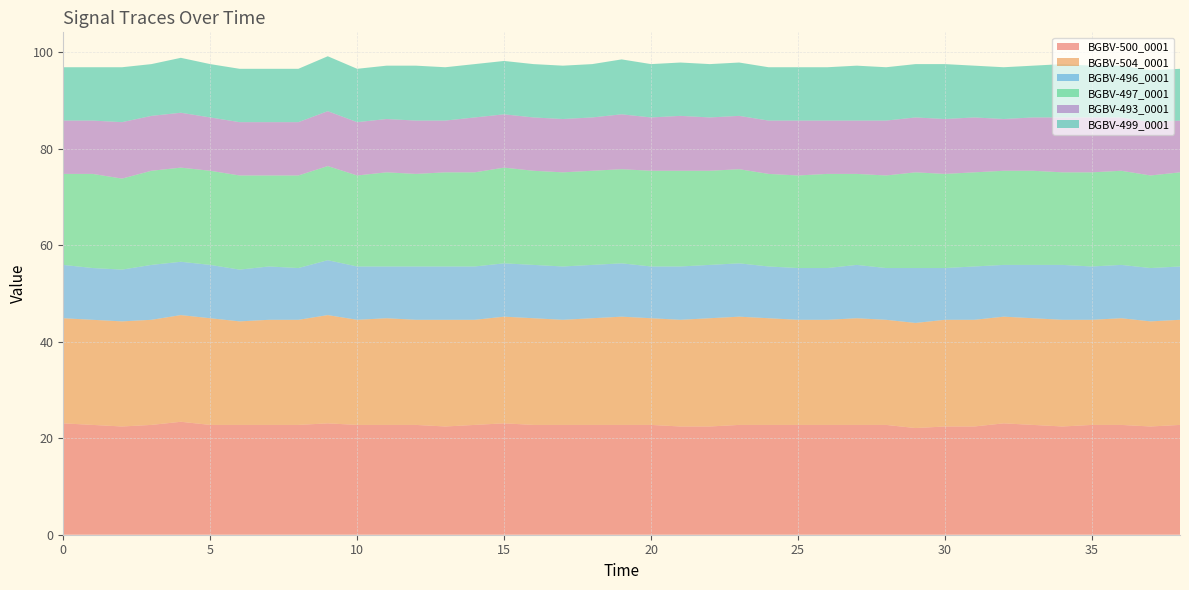

Reading left to right, transcribe all the data shown in this chart.

BGBV-500_0001: 23.1	22.7	22.4	22.7	23.4	22.7	22.7	22.7	22.7	23.1	22.7	22.7	22.7	22.4	22.7	23.1	22.7	22.7	22.7	22.7	22.7	22.4	22.4	22.7	22.7	22.7	22.7	22.7	22.7	22.1	22.4	22.4	23.1	22.7	22.4	22.7	22.7	22.4	22.7
BGBV-504_0001: 21.8	21.8	21.8	21.8	22.1	22.1	21.4	21.8	21.8	22.4	21.8	22.1	21.8	22.1	21.8	22.1	22.1	21.8	22.1	22.4	22.1	22.1	22.4	22.4	22.1	21.8	21.8	22.1	21.8	21.8	22.1	22.1	22.1	22.1	22.1	21.8	22.1	21.8	21.8
BGBV-496_0001: 11.0	10.7	10.7	11.4	11.0	11.0	10.7	11.0	10.7	11.4	11.0	10.7	11.0	11.0	11.0	11.0	11.0	11.0	11.0	11.0	10.7	11.0	11.0	11.0	10.7	10.7	10.7	11.0	10.7	11.4	10.7	11.0	10.7	11.0	11.4	11.0	11.0	11.0	11.0
BGBV-497_0001: 18.8	19.5	18.8	19.5	19.5	19.5	19.5	18.8	19.2	19.5	18.8	19.5	19.2	19.5	19.5	19.8	19.5	19.5	19.5	19.5	19.8	19.8	19.5	19.5	19.2	19.2	19.5	18.8	19.2	19.8	19.5	19.5	19.5	19.5	19.2	19.5	19.5	19.2	19.5
BGBV-493_0001: 11.0	11.0	11.7	11.4	11.4	11.0	11.0	11.0	11.0	11.4	11.0	11.0	11.0	10.7	11.4	11.0	11.0	11.0	11.0	11.4	11.0	11.4	11.0	11.0	11.0	11.4	11.0	11.0	11.4	11.4	11.4	11.4	10.7	11.0	11.4	11.4	11.0	11.0	10.7
BGBV-499_0001: 11.0	11.0	11.4	10.7	11.4	11.0	11.0	11.0	11.0	11.4	11.0	11.0	11.4	11.0	11.0	11.0	11.0	11.0	11.0	11.4	11.0	11.0	11.0	11.0	11.0	11.0	11.0	11.4	11.0	11.0	11.4	10.7	10.7	10.7	11.0	10.7	10.7	10.7	10.7